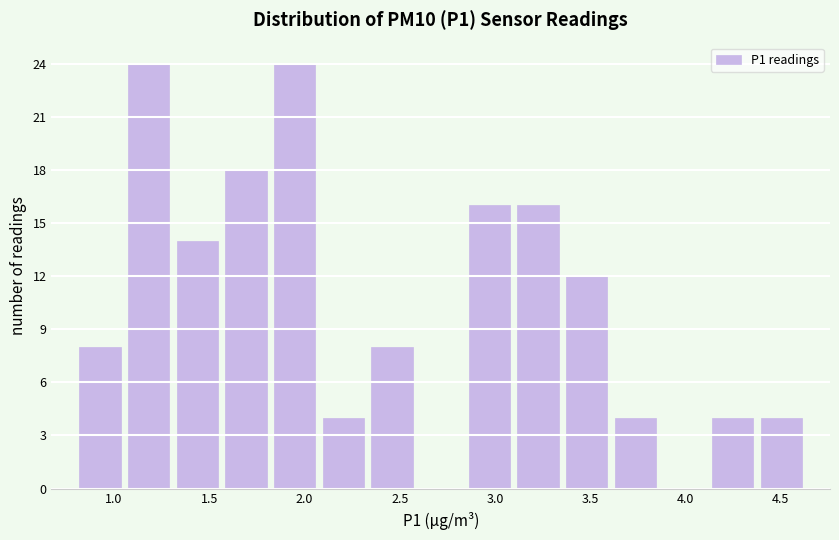

Reading left to right, transcribe this chart: for each bar, give the range it covers on the x-axis and its height. Neither the bar edges nor the heights are printed on the chart, so give them approximately, as read against the axes.

0.80 to 1.05: 8
1.05 to 1.30: 24
1.30 to 1.55: 14
1.55 to 1.80: 18
1.80 to 2.10: 24
2.10 to 2.35: 4
2.35 to 2.60: 8
2.60 to 2.85: 0
2.85 to 3.10: 16
3.10 to 3.35: 16
3.35 to 3.60: 12
3.60 to 3.85: 4
3.85 to 4.10: 0
4.10 to 4.35: 4
4.35 to 4.65: 4